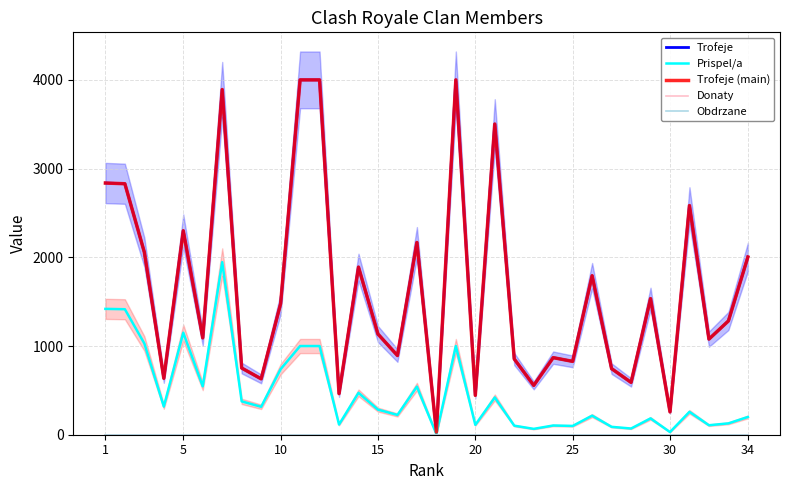

What are all the series names shown in the legend?

Trofeje, Prispel/a, Trofeje (main), Donaty, Obdrzane